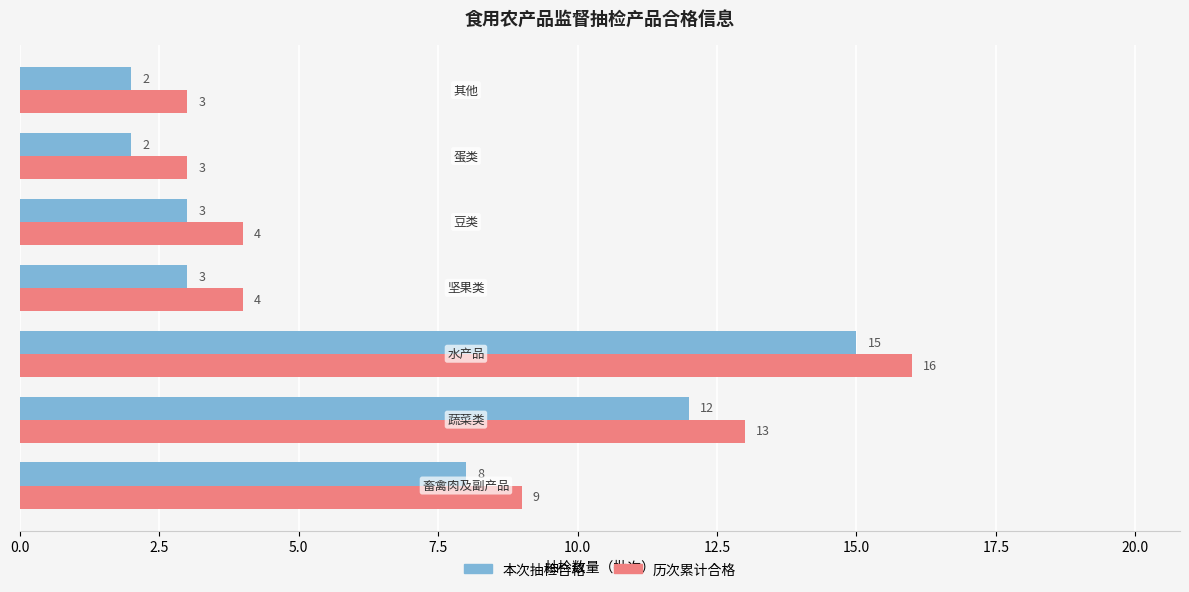

Count the number of categories in the chart.

7